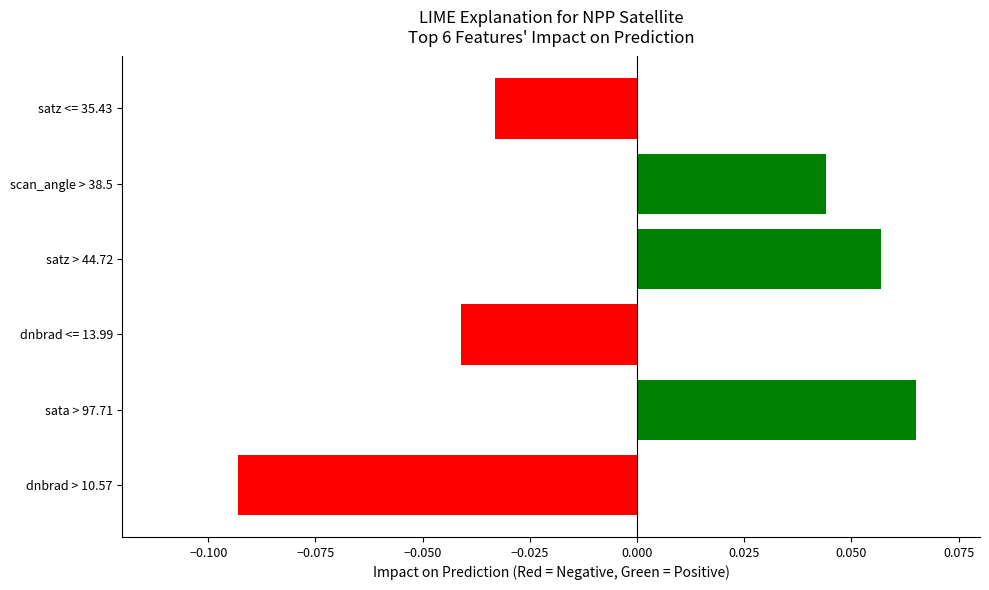

How many distinct data groups are displayed?

1